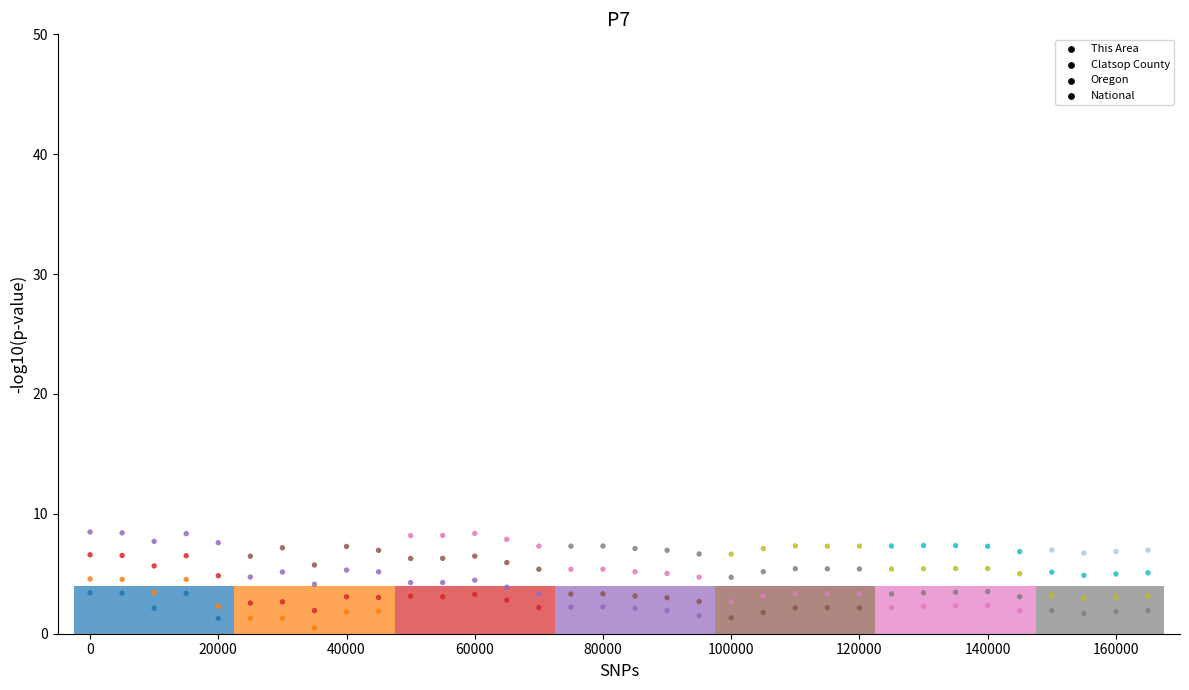

Across all data points, what is the range of Y values (max minus min)?

8.0